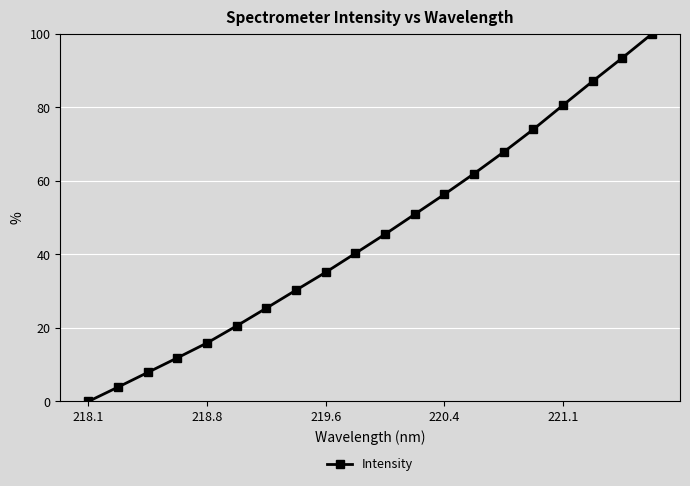

What is the sum of all values?

909.2